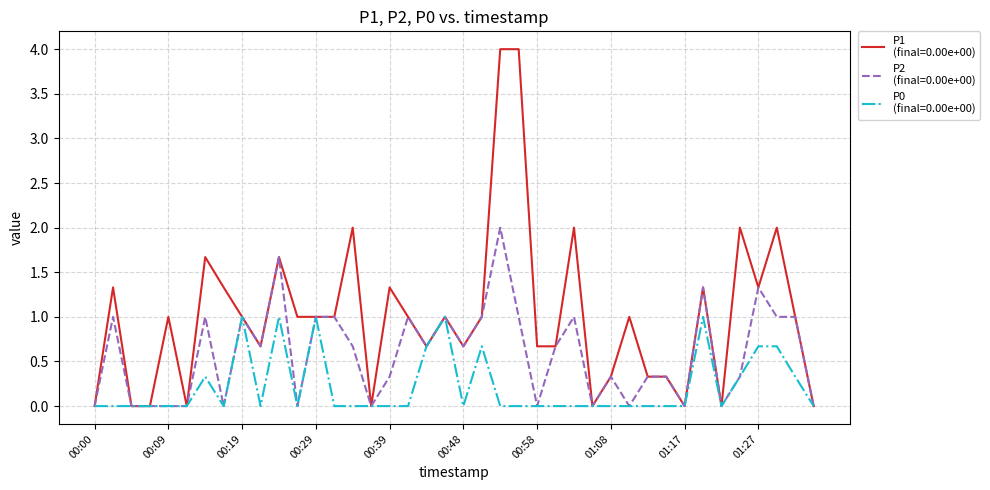

What is the greatest value displayed?

4.0